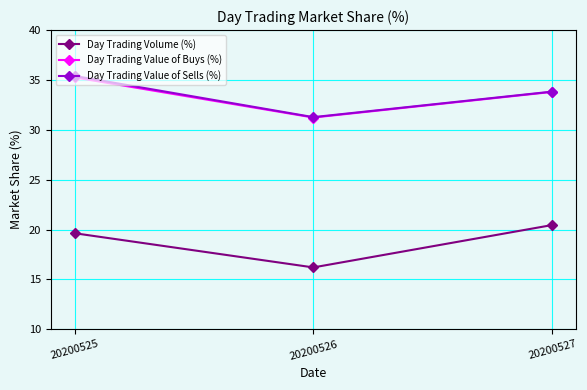

What is the maximum value for Day Trading Value of Sells (%)?

35.4